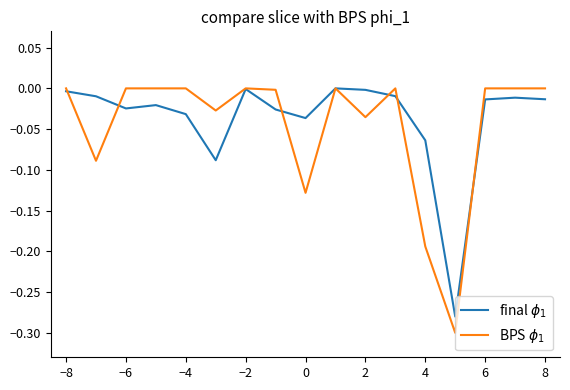

What is the difference between the maximum and minimum values in the BPS $\phi_1$ series?

0.3